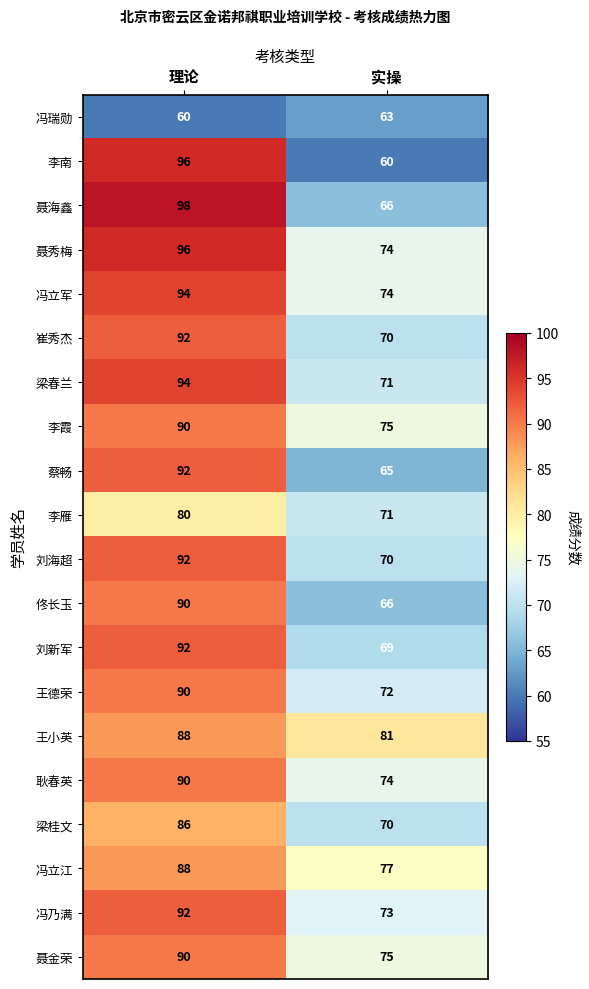

Which series has the widest spread of values?

李南